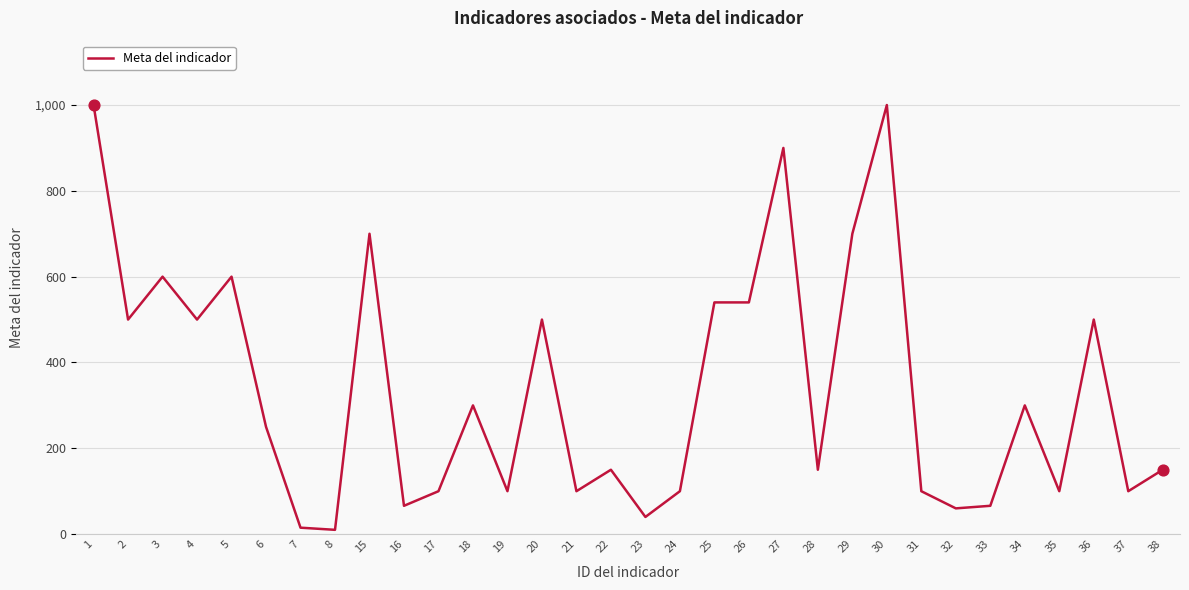

Between 26 and 3, which is larger?

3